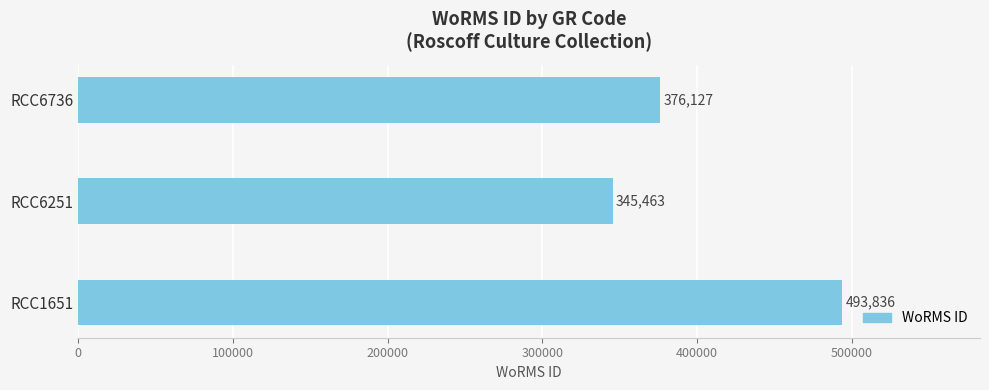

Where is the data nearest to the value 419649?

RCC6736